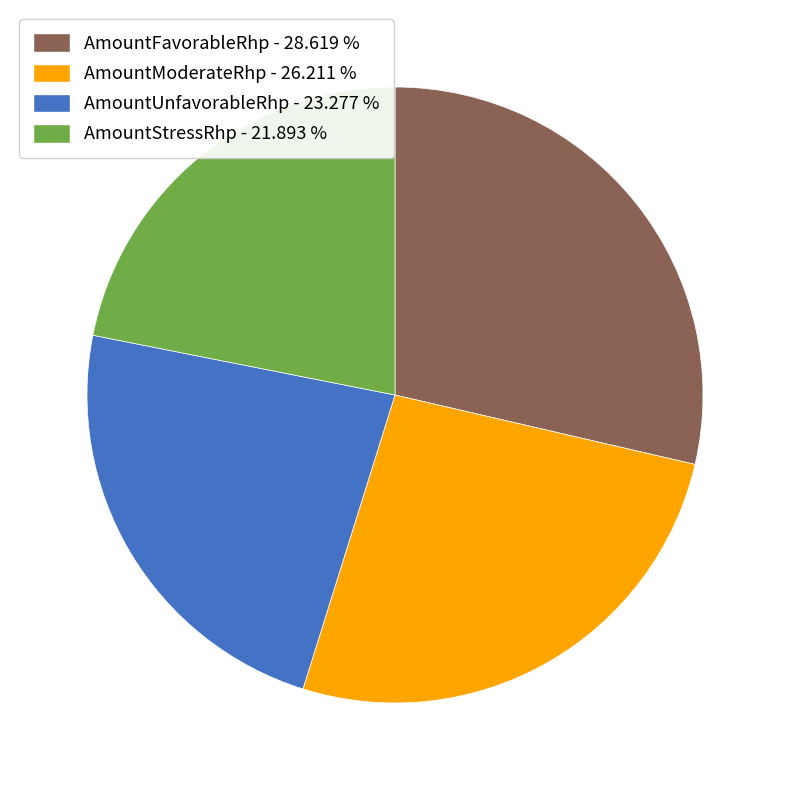

Approximately how many times larger is the value at AmountModerateRhp - 26.211 % compared to AmountUnfavorableRhp - 23.277 %?

1.1